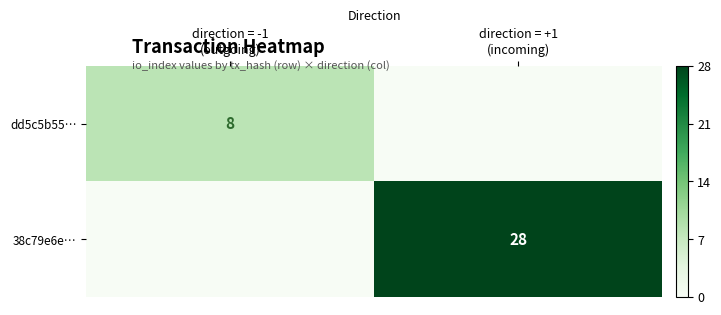

Which series has the largest total across all categories?

38c79e6e…